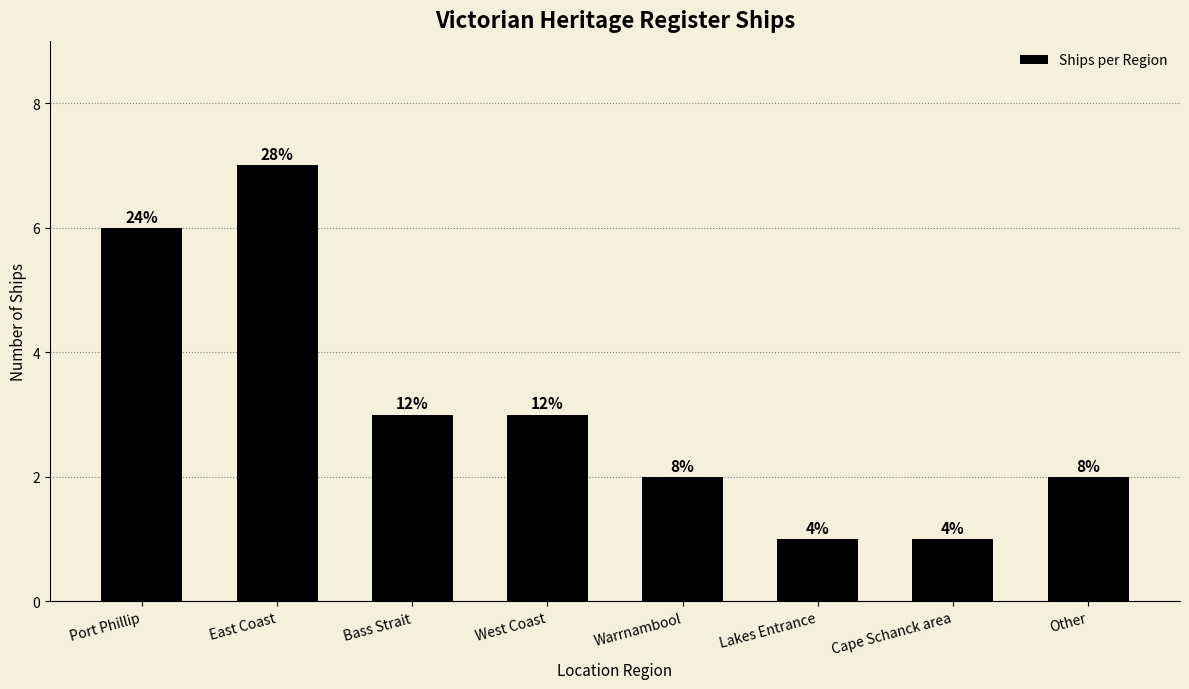

Reading left to right, extract all data points from this chart.

6	7	3	3	2	1	1	2